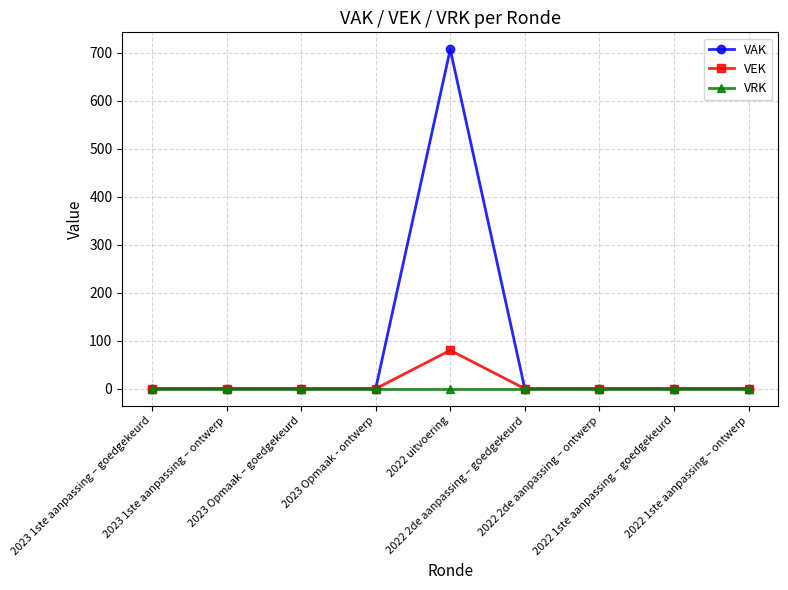

The value of VRK at 2022 1ste aanpassing – ontwerp is 0. True or false?

True